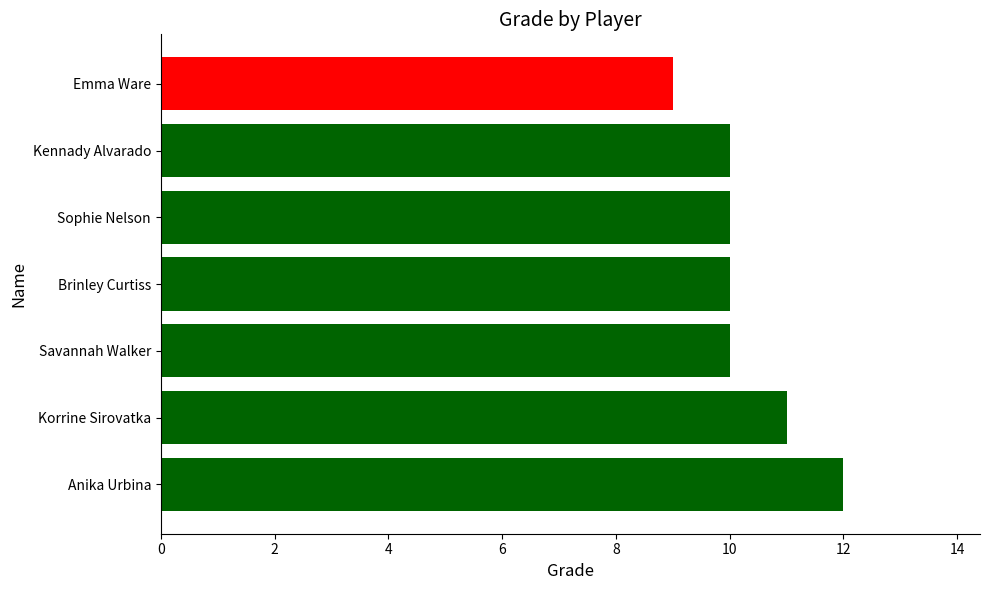

Reading top to bottom, what are all the values shown in this chart?

9	10	10	10	10	11	12